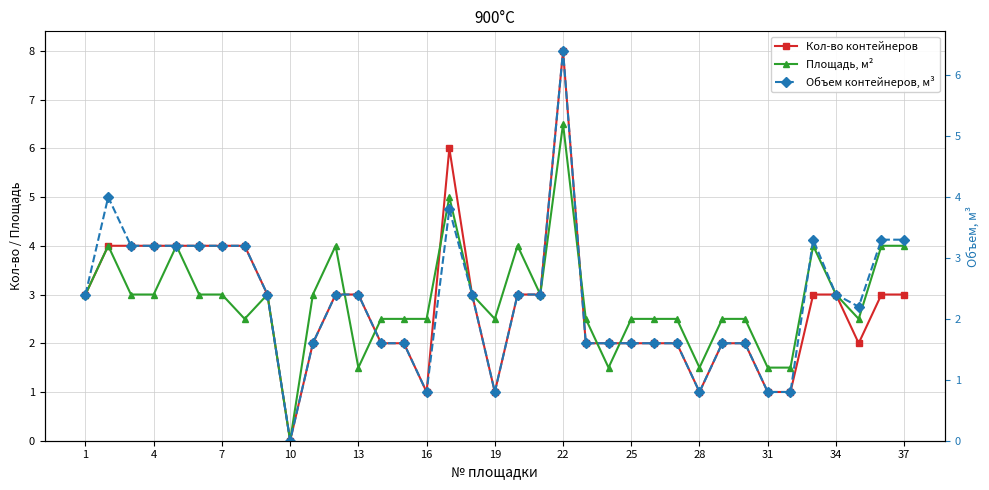

Reading left to right, what are all the values shown in this chart?

Кол-во контейнеров: 3.0	4.0	4.0	4.0	4.0	4.0	4.0	4.0	3.0	0.0	2.0	3.0	3.0	2.0	2.0	1.0	6.0	3.0	1.0	3.0	3.0	8.0	2.0	2.0	2.0	2.0	2.0	1.0	2.0	2.0	1.0	1.0	3.0	3.0	2.0	3.0	3.0
Площадь, м²: 3.0	4.0	3.0	3.0	4.0	3.0	3.0	2.5	3.0	0.0	3.0	4.0	1.5	2.5	2.5	2.5	5.0	3.0	2.5	4.0	3.0	6.5	2.5	1.5	2.5	2.5	2.5	1.5	2.5	2.5	1.5	1.5	4.0	3.0	2.5	4.0	4.0
Объем контейнеров, м³: 2.4	4.0	3.2	3.2	3.2	3.2	3.2	3.2	2.4	0.0	1.6	2.4	2.4	1.6	1.6	0.8	3.8	2.4	0.8	2.4	2.4	6.4	1.6	1.6	1.6	1.6	1.6	0.8	1.6	1.6	0.8	0.8	3.3	2.4	2.2	3.3	3.3